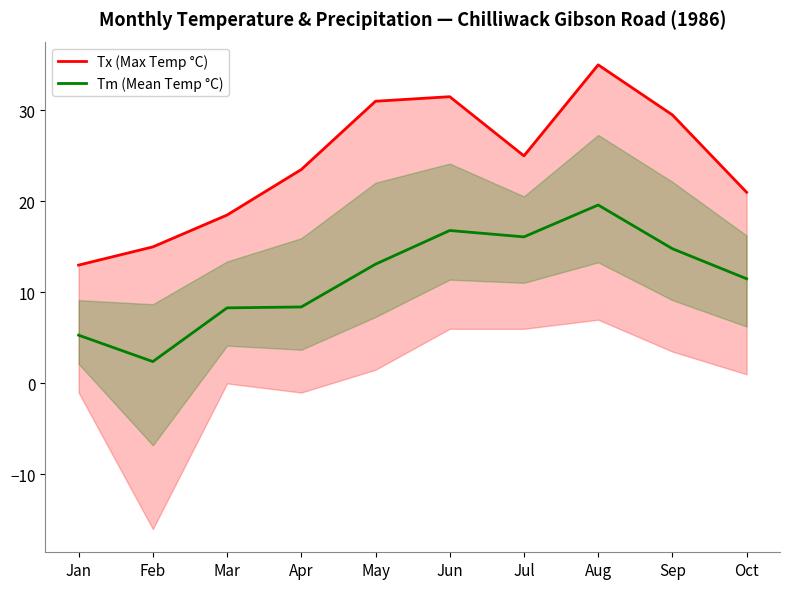

List the series in order of their peak value, highest first.

Tx (Max Temp °C), Tm (Mean Temp °C)